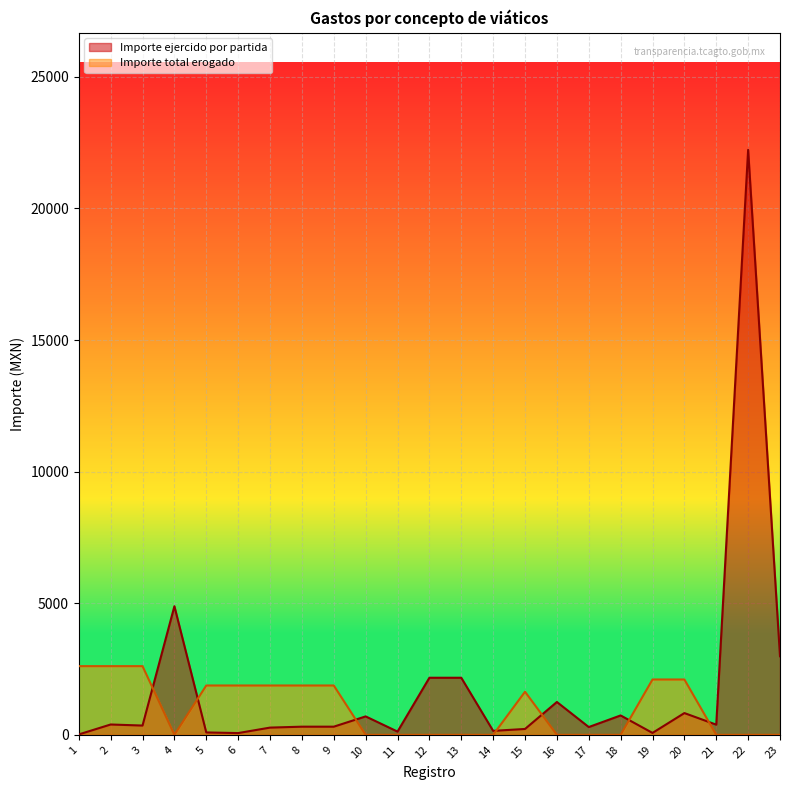

Which category has the highest value in the Importe ejercido por partida series?

22